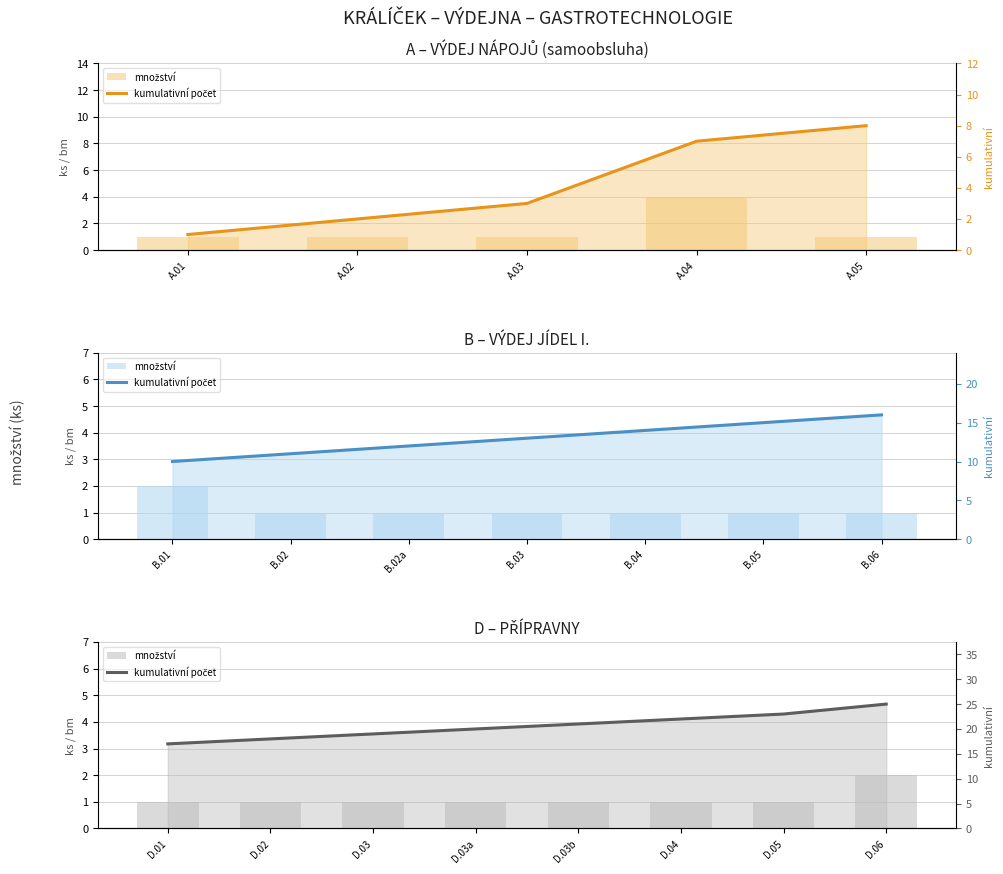

Is the value of kumulativní počet at D.01 greater than the value of množství at D.05?

Yes